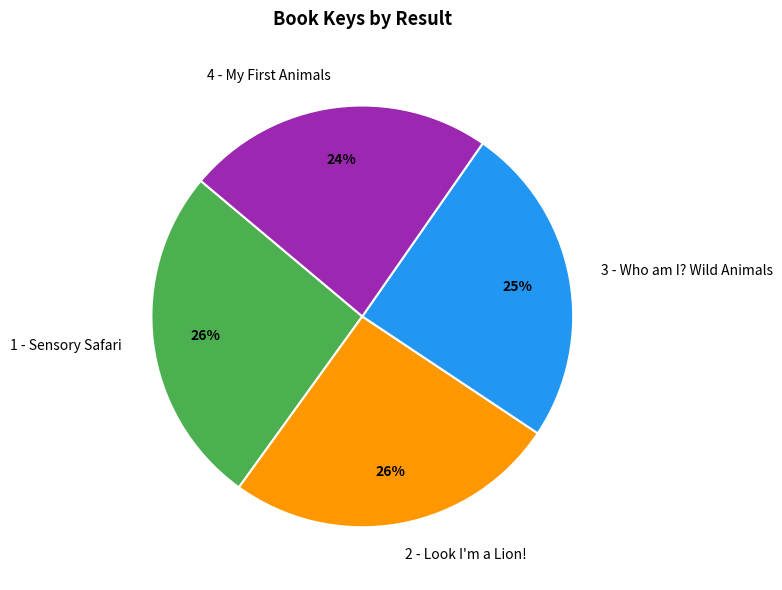

Which slice is the smallest?

4 - My First Animals